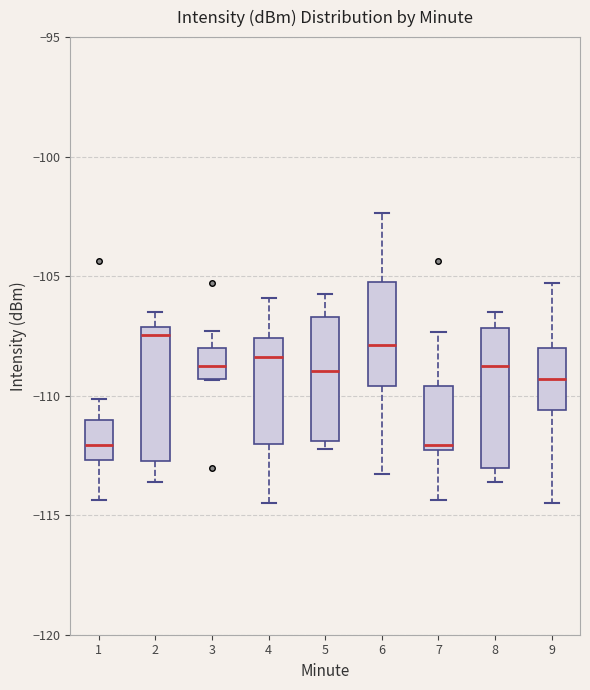

Reading left to right, transcribe this box plot: for each box, give where its median line is, the range the box spans, and where its two whiskers end, as read against the y-axis. The values are not printed on the chart, so give them approximately, as read against the axis.

1: median -112.0, box -112.5 to -111.0, whiskers -114.5 to -110.0
2: median -107.5, box -112.5 to -107.0, whiskers -113.5 to -106.5
3: median -109.0, box -109.5 to -108.0, whiskers -109.5 to -107.5
4: median -108.5, box -112.0 to -107.5, whiskers -114.5 to -106.0
5: median -109.0, box -112.0 to -106.5, whiskers -112.0 (just below the box's lower edge) to -105.5
6: median -108.0, box -109.5 to -105.5, whiskers -113.5 to -102.5
7: median -112.0, box -112.5 to -109.5, whiskers -114.5 to -107.5
8: median -109.0, box -113.0 to -107.0, whiskers -113.5 to -106.5
9: median -109.5, box -110.5 to -108.0, whiskers -114.5 to -105.5